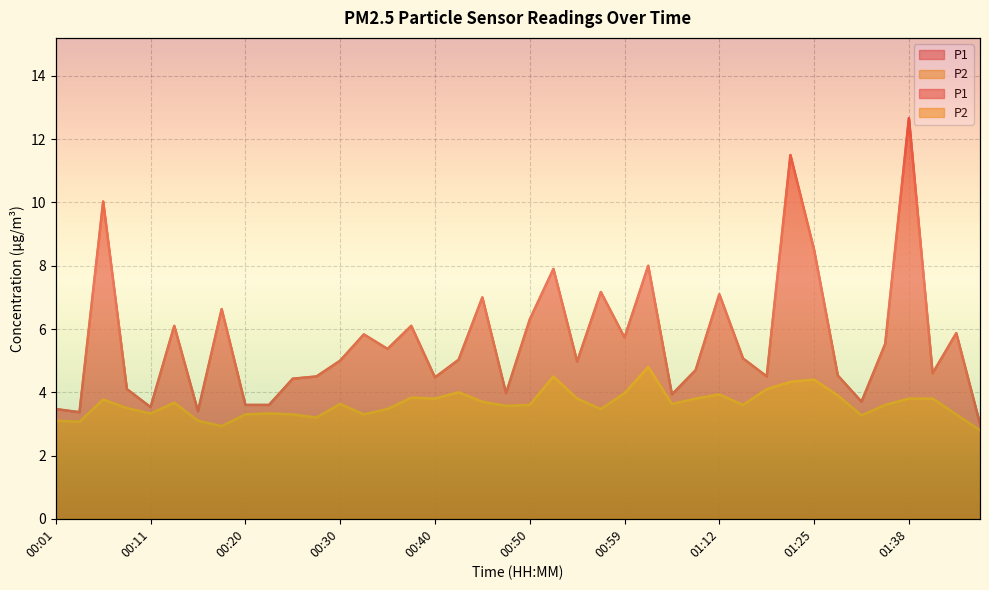

What is the value of the P1 point at the 35th from the left?

3.7